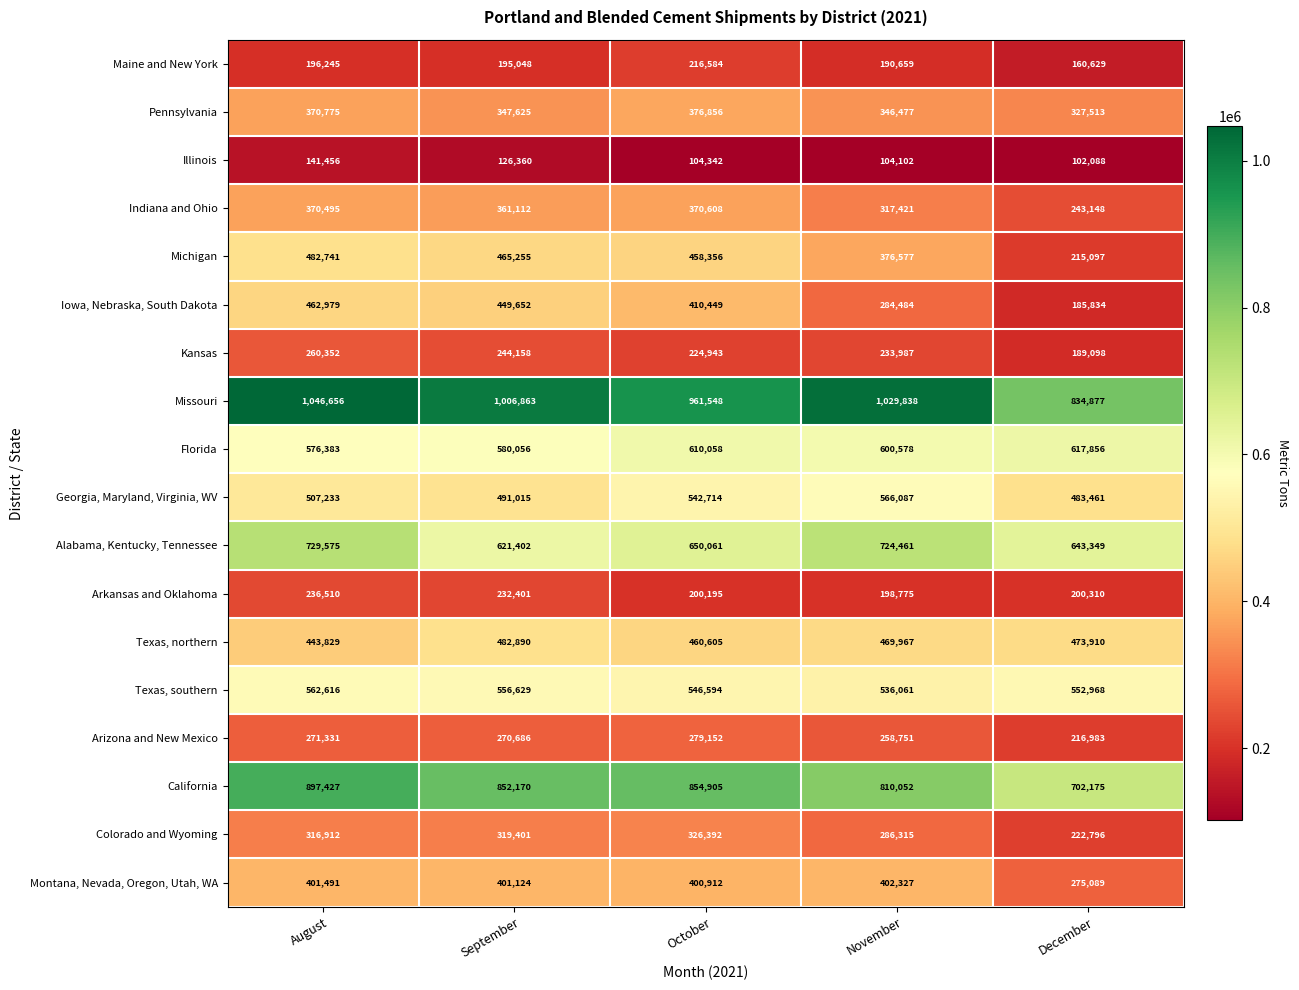

What is the difference between the highest and lowest values at September?

880503